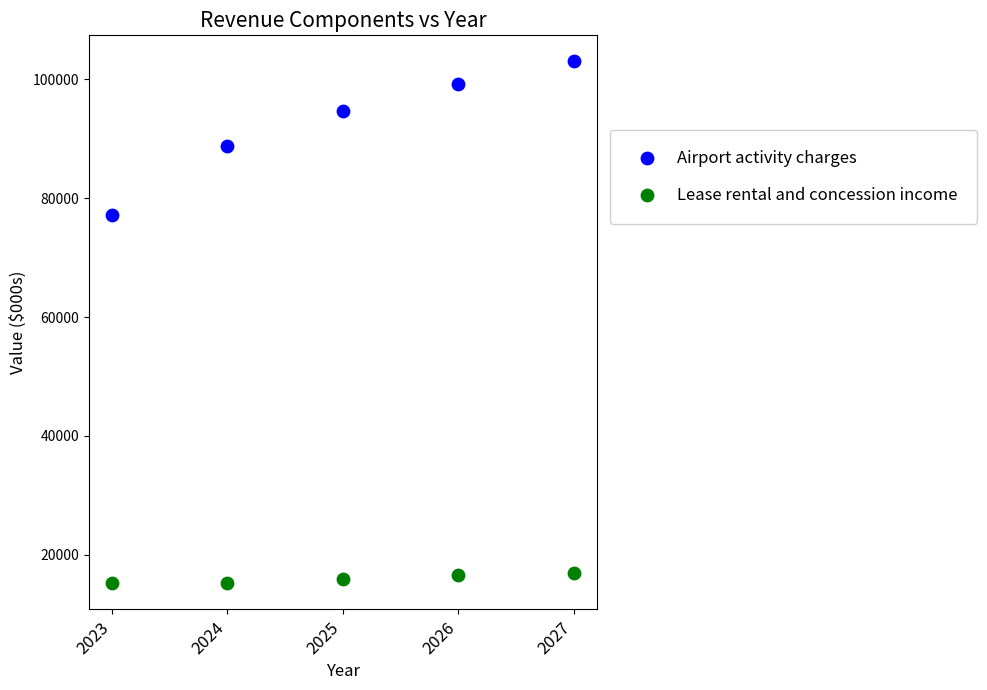

Across all series, what Y value is closest to 59092?

77117.6